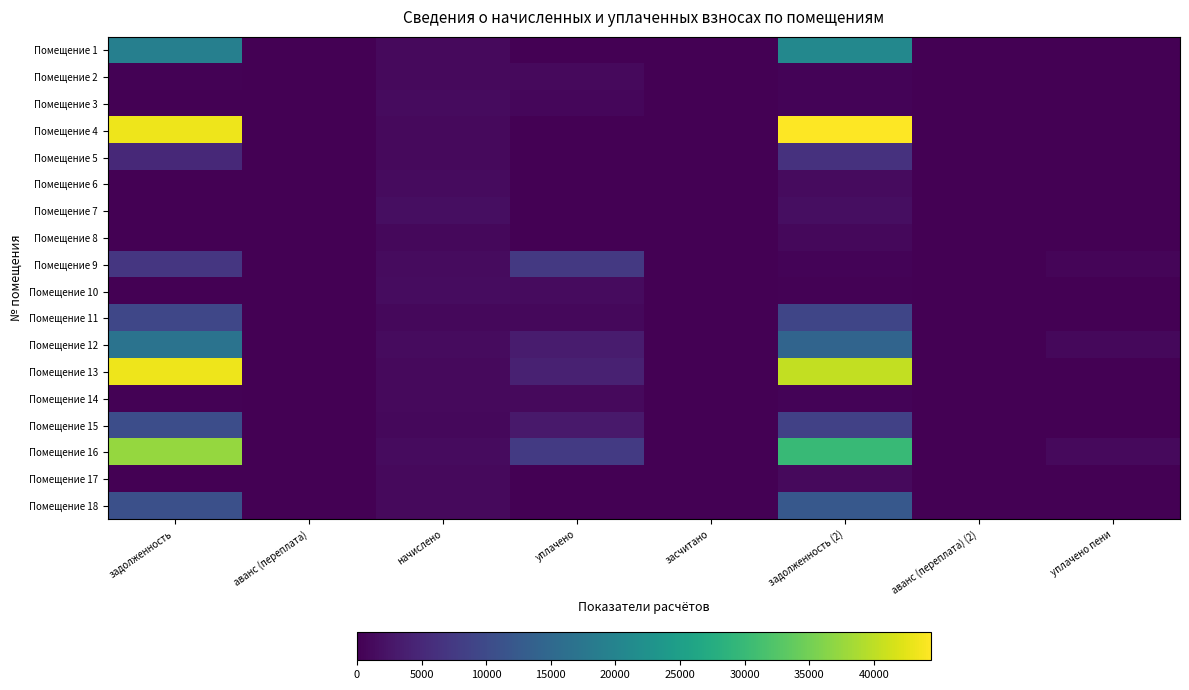

Reading left to right, transcribe all the data shown in this chart.

Помещение 1: задолженность=19180.3	аванс (переплата)=0.0	начислено=1098.7	уплачено=0.0	засчитано=0.0	задолженность (2)=20723.3	аванс (переплата) (2)=0.0	уплачено пени=0.0
Помещение 2: задолженность=323.4	аванс (переплата)=0.0	начислено=1132.7	уплачено=1078.6	засчитано=0.0	задолженность (2)=377.8	аванс (переплата) (2)=0.0	уплачено пени=0.4
Помещение 3: задолженность=0.0	аванс (переплата)=0.0	начислено=1268.8	уплачено=845.8	засчитано=0.0	задолженность (2)=422.9	аванс (переплата) (2)=0.0	уплачено пени=0.0
Помещение 4: задолженность=43182.4	аванс (переплата)=0.0	начислено=1213.8	уплачено=0.0	засчитано=0.0	задолженность (2)=44396.2	аванс (переплата) (2)=0.0	уплачено пени=0.0
Помещение 5: задолженность=5109.5	аванс (переплата)=0.0	начислено=1138.0	уплачено=0.0	засчитано=0.0	задолженность (2)=6384.8	аванс (переплата) (2)=0.0	уплачено пени=0.0
Помещение 6: задолженность=0.0	аванс (переплата)=0.0	начислено=1266.2	уплачено=0.0	засчитано=0.0	задолженность (2)=1266.2	аванс (переплата) (2)=0.0	уплачено пени=0.0
Помещение 7: задолженность=0.0	аванс (переплата)=0.0	начислено=1561.7	уплачено=0.0	засчитано=0.0	задолженность (2)=1561.7	аванс (переплата) (2)=0.0	уплачено пени=0.0
Помещение 8: задолженность=0.0	аванс (переплата)=0.0	начислено=944.4	уплачено=0.0	засчитано=0.0	задолженность (2)=944.4	аванс (переплата) (2)=0.0	уплачено пени=0.0
Помещение 9: задолженность=7008.7	аванс (переплата)=0.0	начислено=1226.9	уплачено=7352.0	засчитано=0.0	задолженность (2)=409.0	аванс (переплата) (2)=0.0	уплачено пени=521.4
Помещение 10: задолженность=131.9	аванс (переплата)=0.0	начислено=1407.4	уплачено=1340.2	засчитано=0.0	задолженность (2)=199.1	аванс (переплата) (2)=0.0	уплачено пени=0.0
Помещение 11: задолженность=9374.0	аванс (переплата)=0.0	начислено=944.4	уплачено=1003.6	засчитано=0.0	задолженность (2)=9314.8	аванс (переплата) (2)=0.0	уплачено пени=0.0
Помещение 12: задолженность=16993.0	аванс (переплата)=0.0	начислено=1315.9	уплачено=3417.9	засчитано=0.0	задолженность (2)=14367.0	аванс (переплата) (2)=0.0	уплачено пени=896.3
Помещение 13: задолженность=43182.4	аванс (переплата)=0.0	начислено=1213.8	уплачено=4000.0	засчитано=0.0	задолженность (2)=40396.2	аванс (переплата) (2)=0.0	уплачено пени=0.0
Помещение 14: задолженность=336.9	аванс (переплата)=0.0	начислено=1179.8	уплачено=1123.4	засчитано=0.0	задолженность (2)=393.3	аванс (переплата) (2)=0.0	уплачено пени=0.0
Помещение 15: задолженность=10425.1	аванс (переплата)=0.0	начислено=988.9	уплачено=3000.0	засчитано=0.0	задолженность (2)=8598.2	аванс (переплата) (2)=0.0	уплачено пени=0.0
Помещение 16: задолженность=37309.8	аванс (переплата)=0.0	начислено=1234.7	уплачено=7486.1	засчитано=0.0	задолженность (2)=29901.1	аванс (переплата) (2)=0.0	уплачено пени=1157.3
Помещение 17: задолженность=0.0	аванс (переплата)=0.0	начислено=1080.4	уплачено=0.0	засчитано=0.0	задолженность (2)=1080.4	аванс (переплата) (2)=0.0	уплачено пени=0.0
Помещение 18: задолженность=10813.3	аванс (переплата)=0.0	начислено=1127.5	уплачено=0.0	засчитано=0.0	задолженность (2)=12212.2	аванс (переплата) (2)=0.0	уплачено пени=0.0